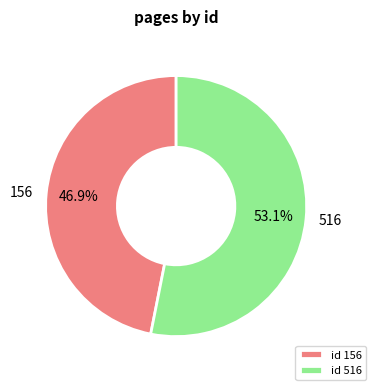

Approximately how many times larger is the value at 516 compared to 156?

1.1